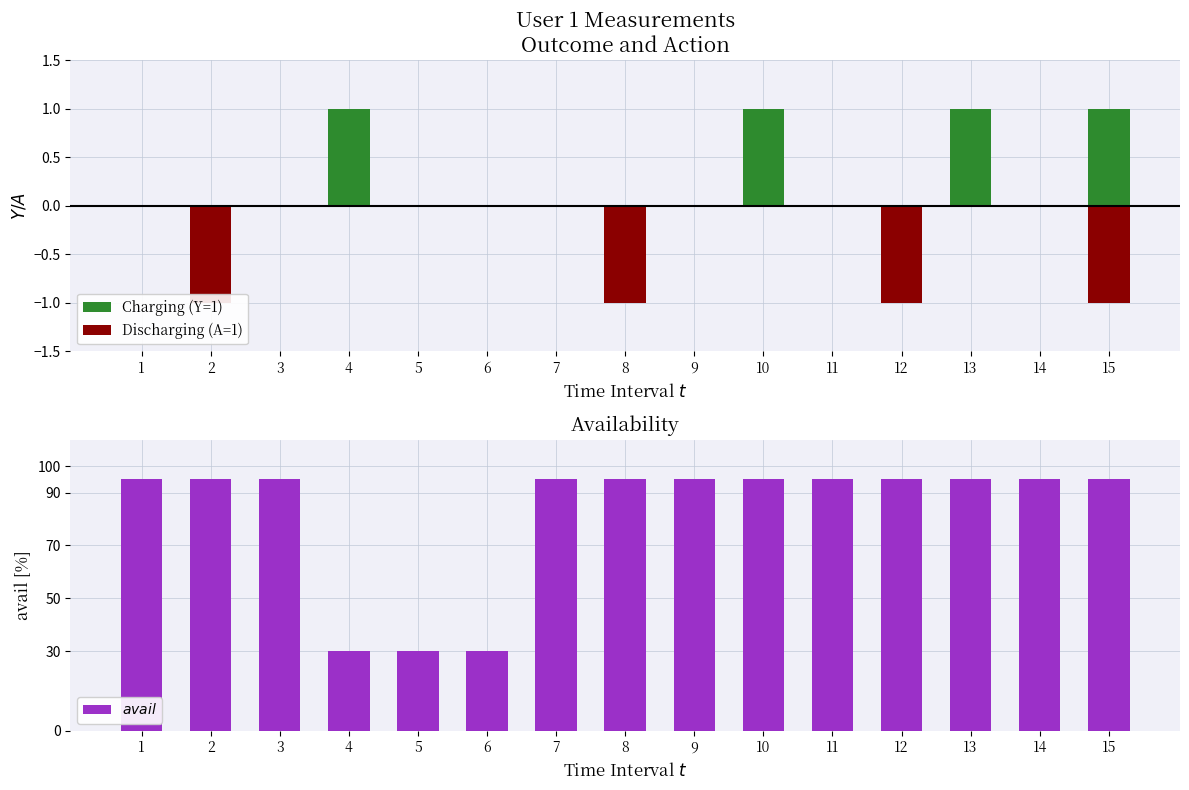

What is the sum of all Discharging (A=1) values?

-4